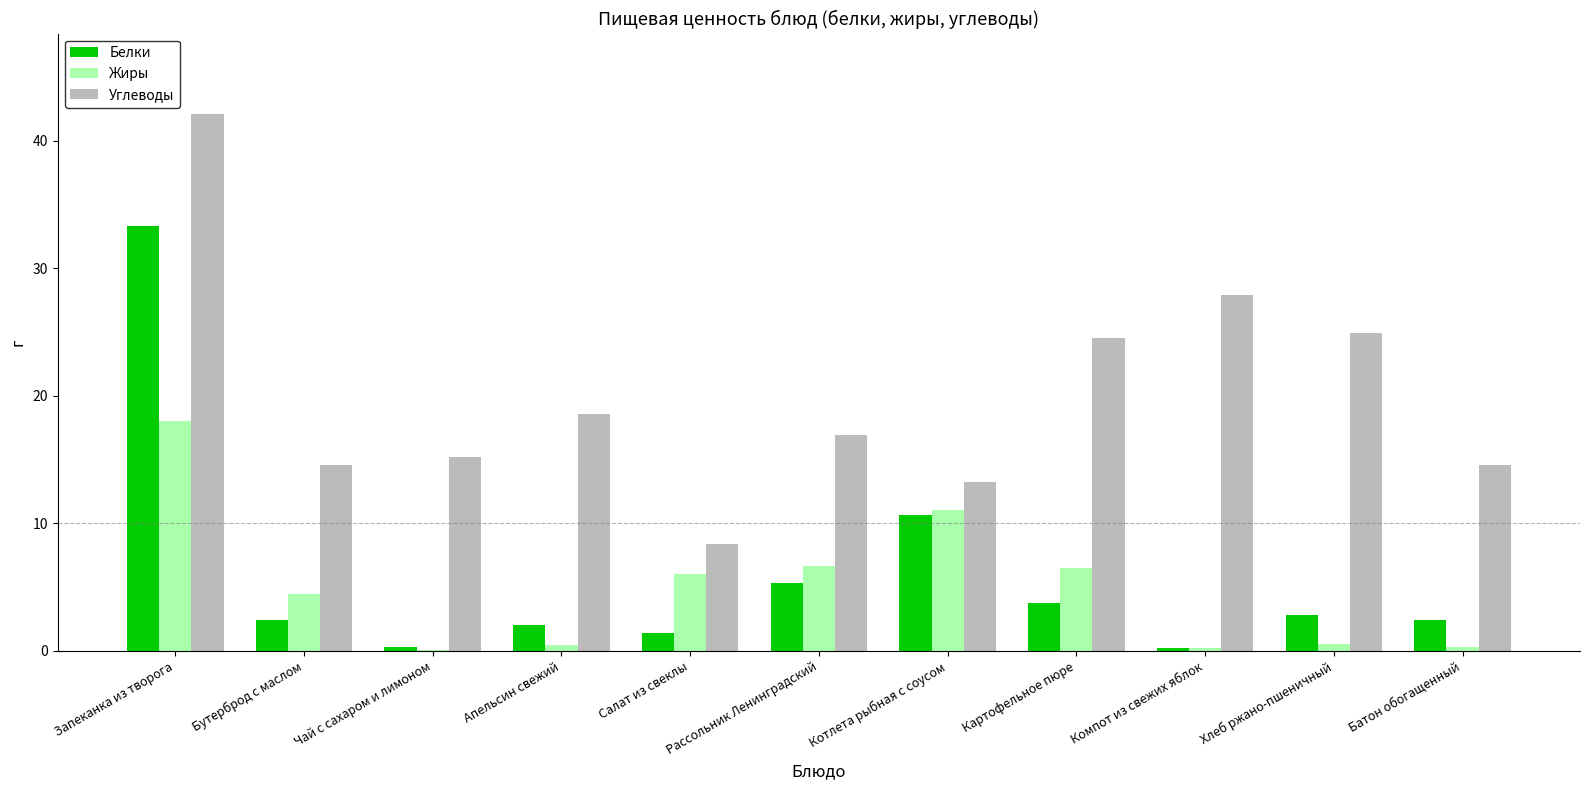

What is the sum of the Белки values at Картофельное пюре and Запеканка из творога?

37.1